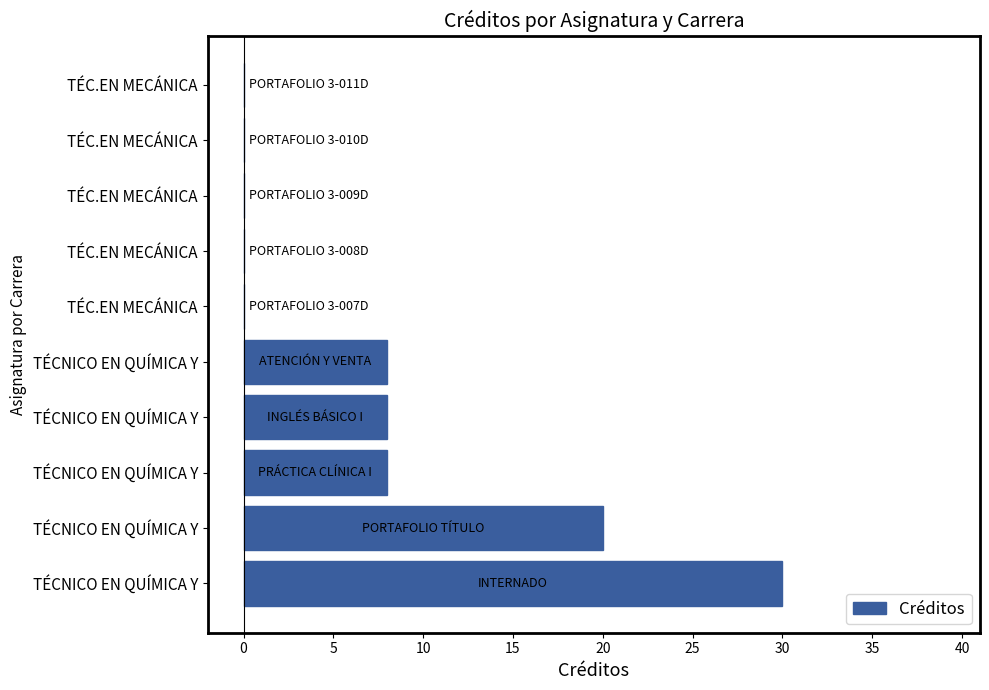

Count the number of categories in the chart.

10